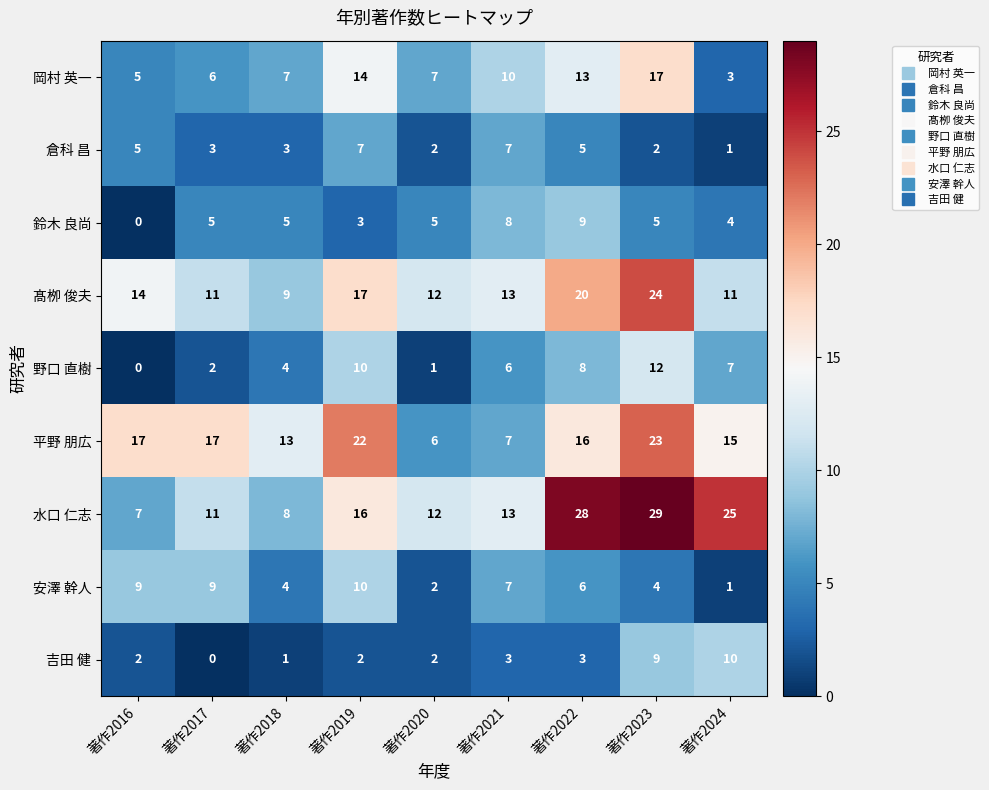

Which series has the largest total across all categories?

水口 仁志